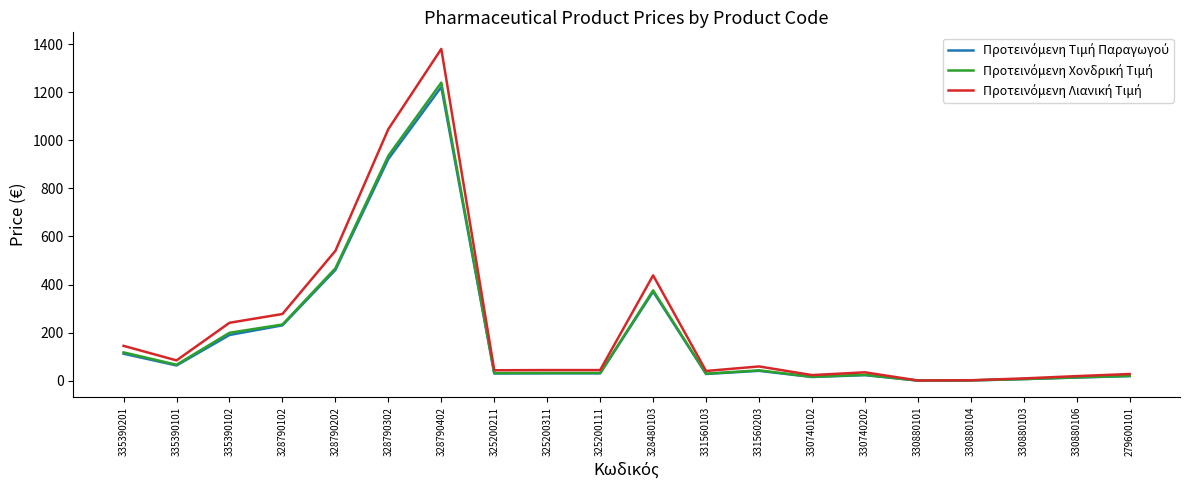

What is the greatest value displayed?

1380.3